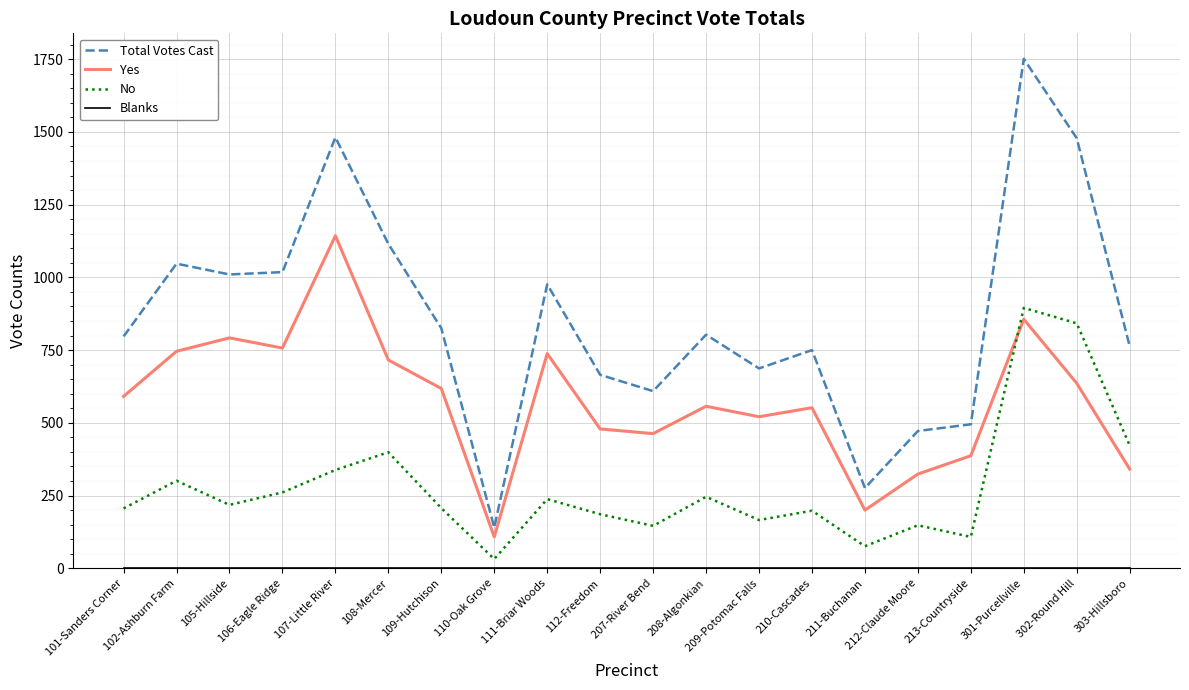

At which category does No reach its first local peak?

102-Ashburn Farm